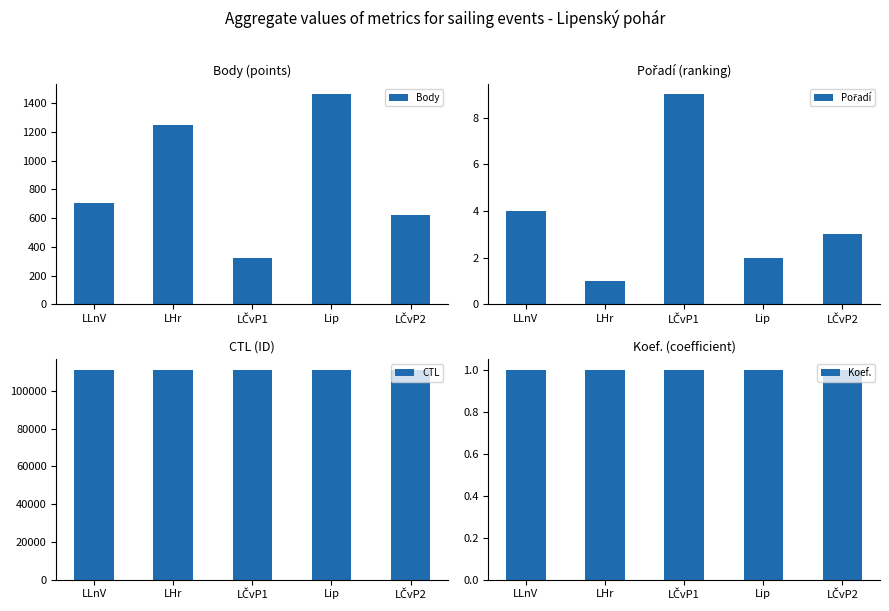

Reading left to right, transcribe all the data shown in this chart.

Body: LLnV=703	LHr=1247	LČvP1=323	Lip=1463	LČvP2=624
Pořadí: LLnV=4	LHr=1	LČvP1=9	Lip=2	LČvP2=3
CTL: LLnV=111308	LHr=111312	LČvP1=111318	Lip=111337	LČvP2=111333
Koef.: LLnV=1	LHr=1	LČvP1=1	Lip=1	LČvP2=1